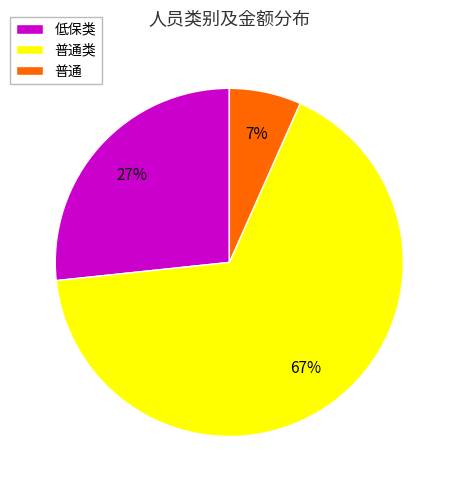

Do 低保类 and 普通类 together represent more than half of the pie?

Yes